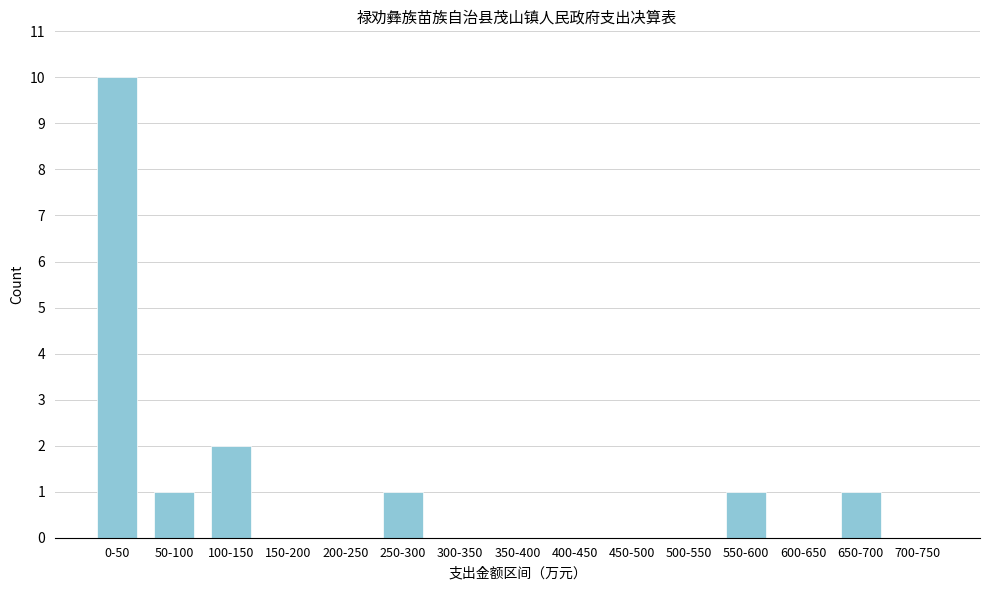

Reading left to right, extract all data points from this chart.

0-50=10	50-100=1	100-150=2	150-200=0	200-250=0	250-300=1	300-350=0	350-400=0	400-450=0	450-500=0	500-550=0	550-600=1	600-650=0	650-700=1	700-750=0